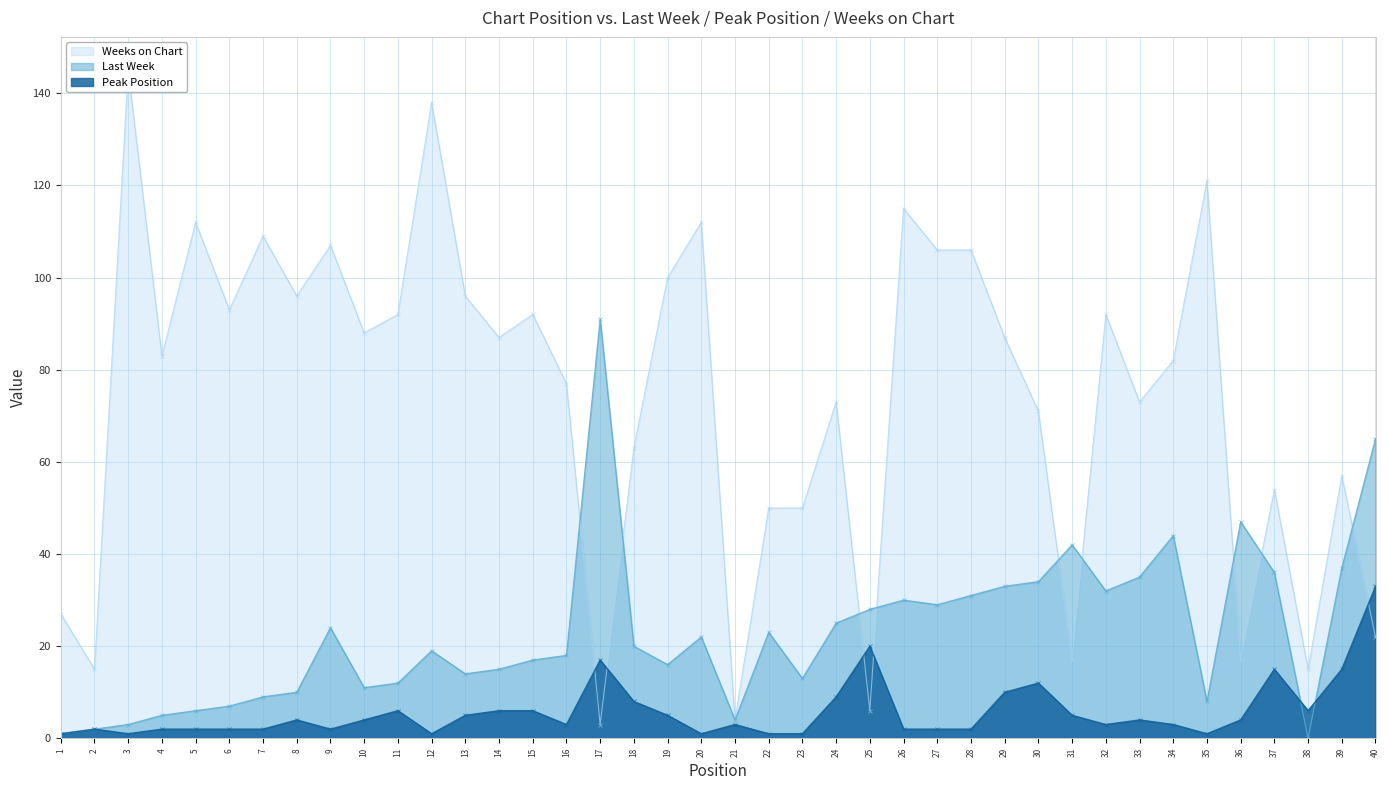

Where does the Last Week series first go above 20?

9